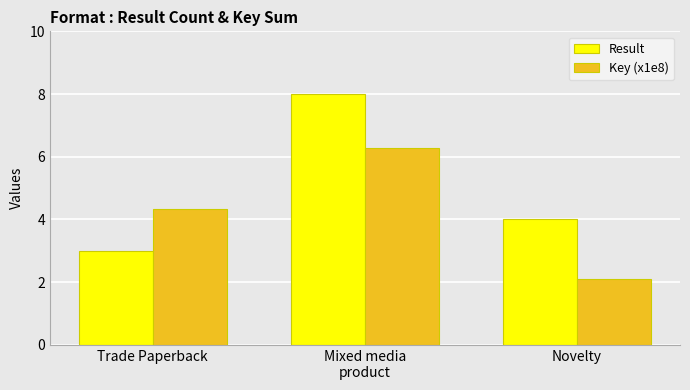

What is the difference between the maximum and minimum values in the Key (x1e8) series?

4.2